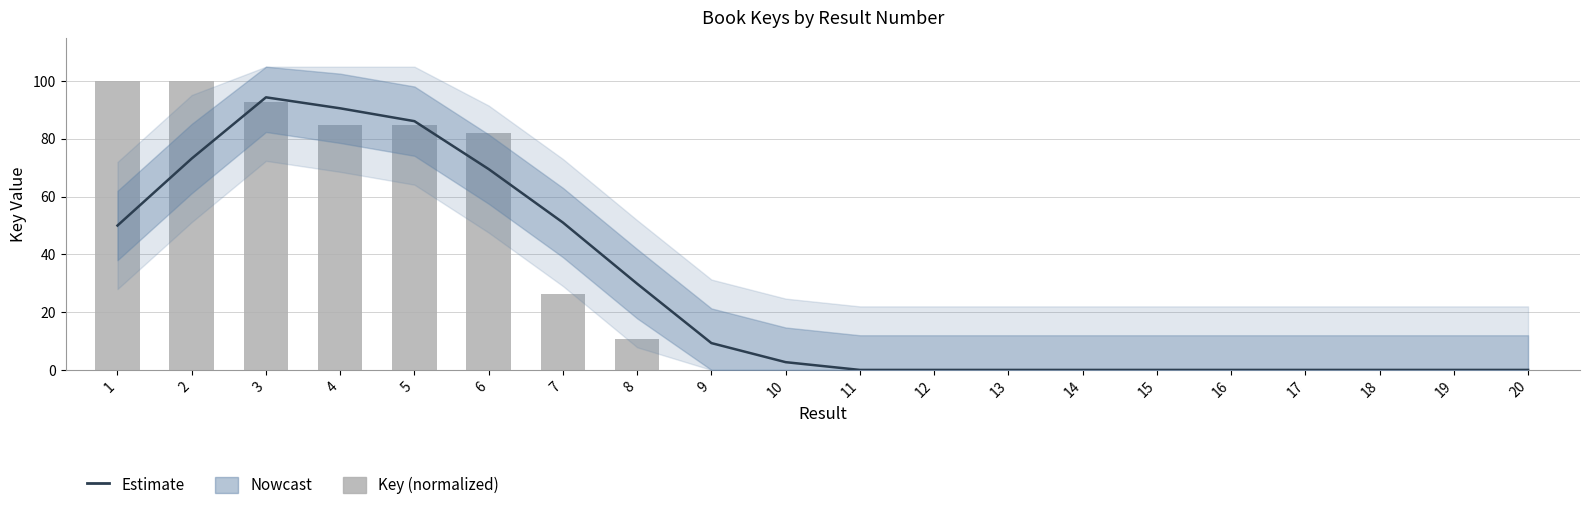

Are the bars horizontal?

No